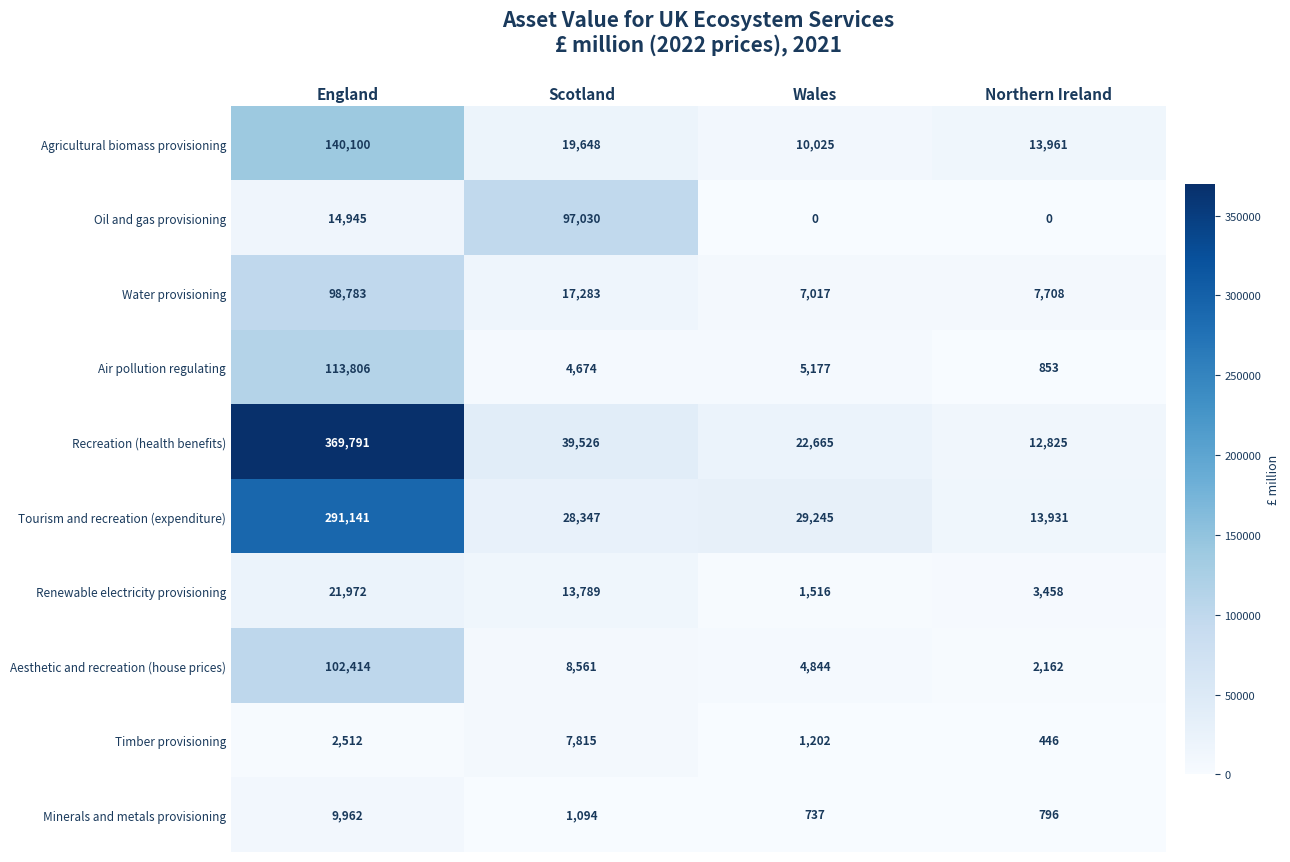

Between Scotland and Wales, which series saw the biggest shift?

Oil and gas provisioning